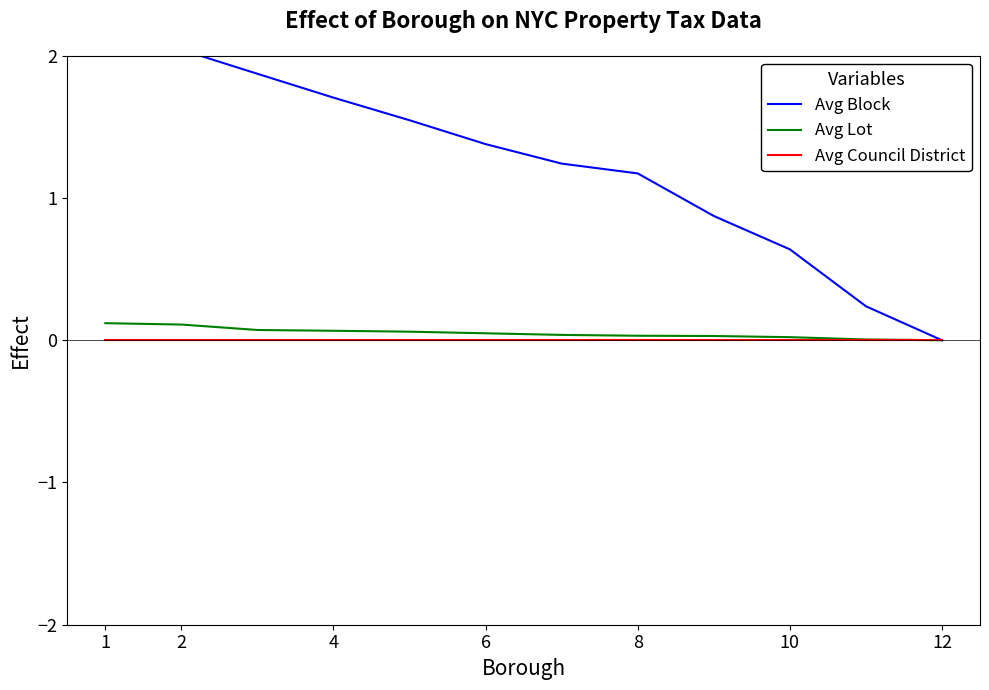

The value of Avg Lot at 2 is 0.1. True or false?

True